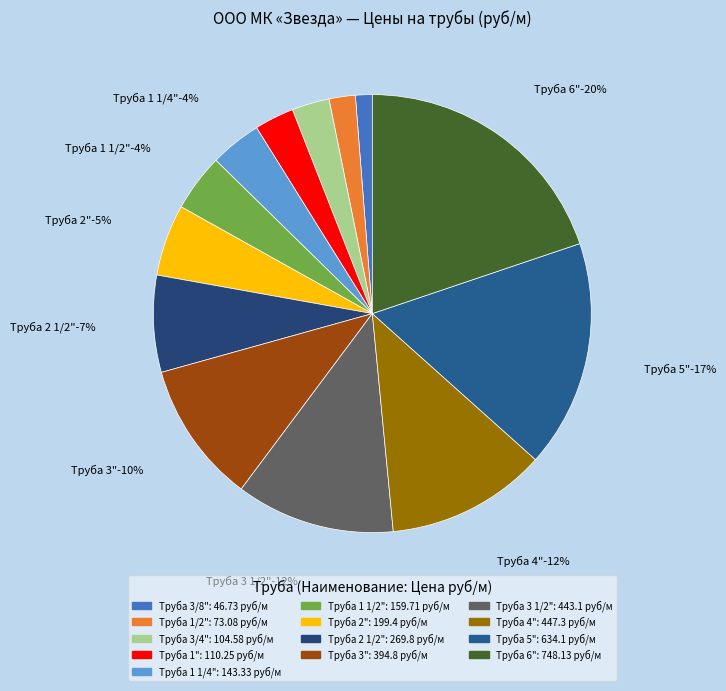

Approximately how many times larger is the value at Труба 3 1/2" compared to Труба 1 1/4"?

3.1